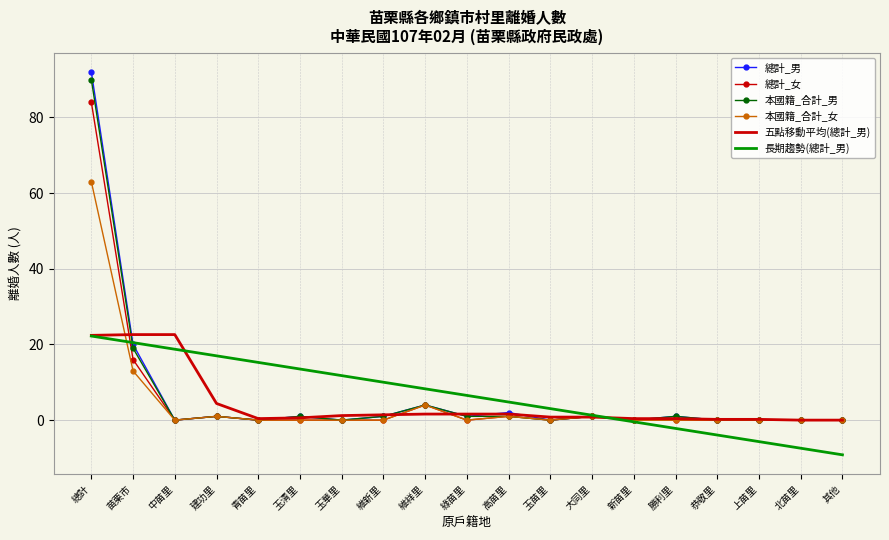

What is the average value of the 總計_女 series?

5.6